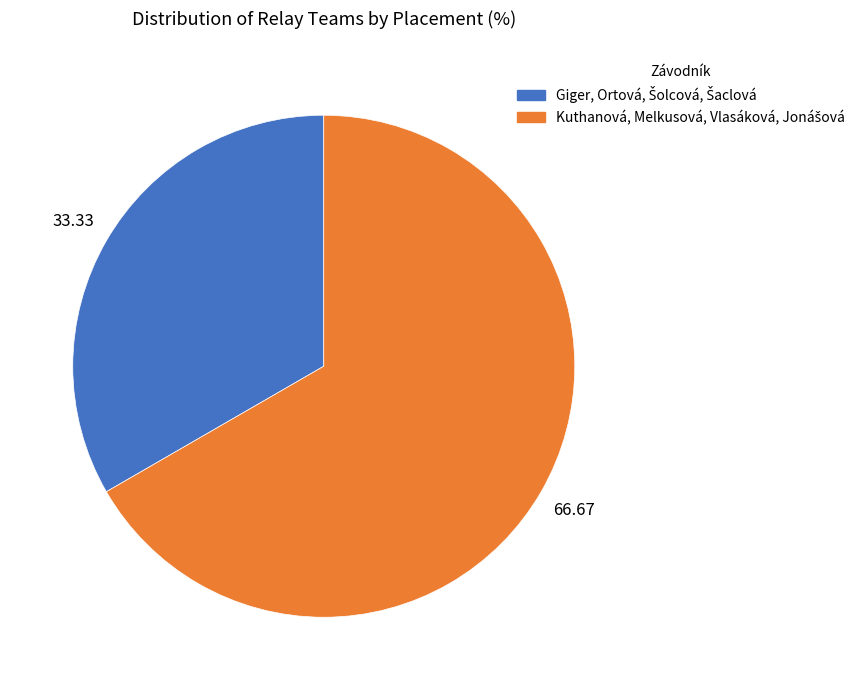

Is there any slice that represents more than half of the pie?

Yes